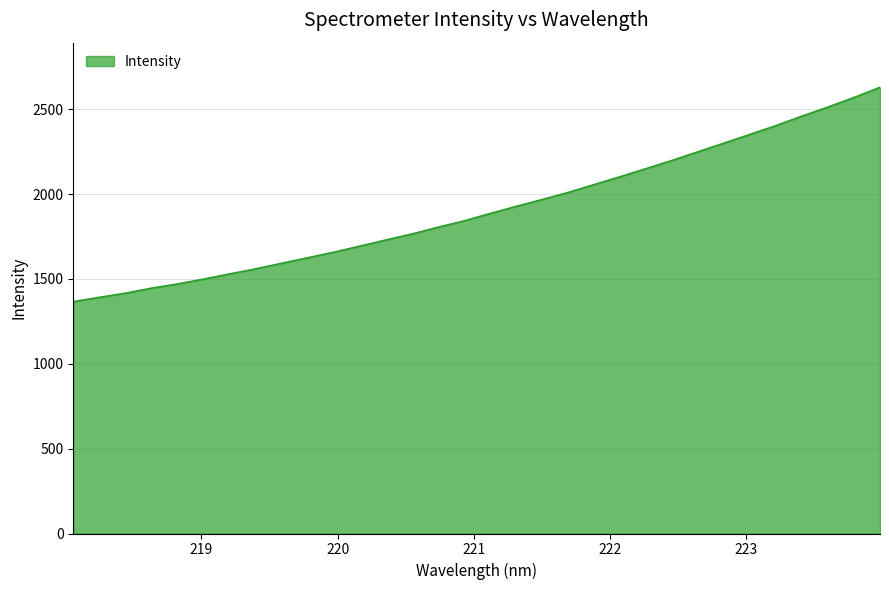

What is the difference between the maximum and minimum values?

1263.2